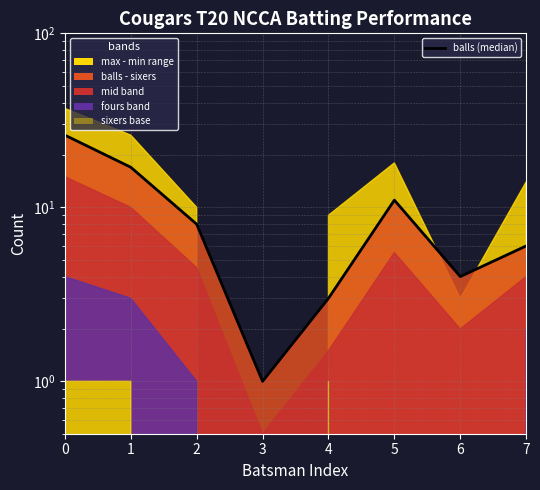

At which label is the value closest to 13?

5